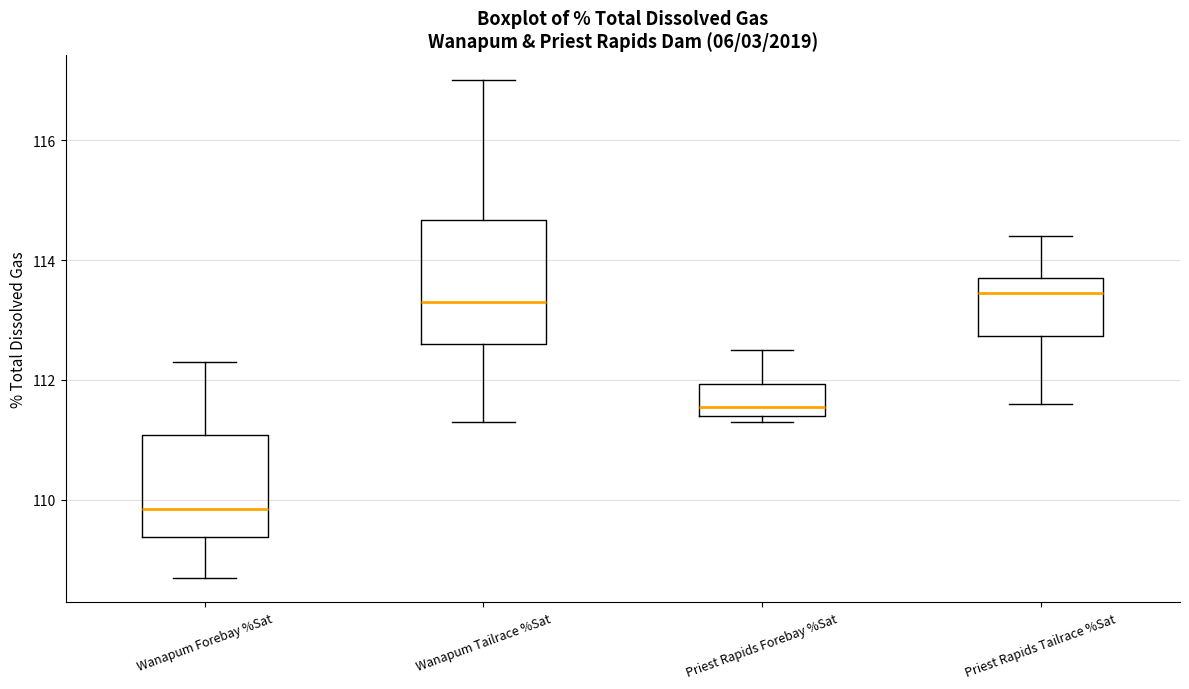

Where does the lower whisker of the box for Wanapum Forebay %Sat end on the y-axis? The values are not printed on the chart, so give them approximately, as read against the axis.

108.8